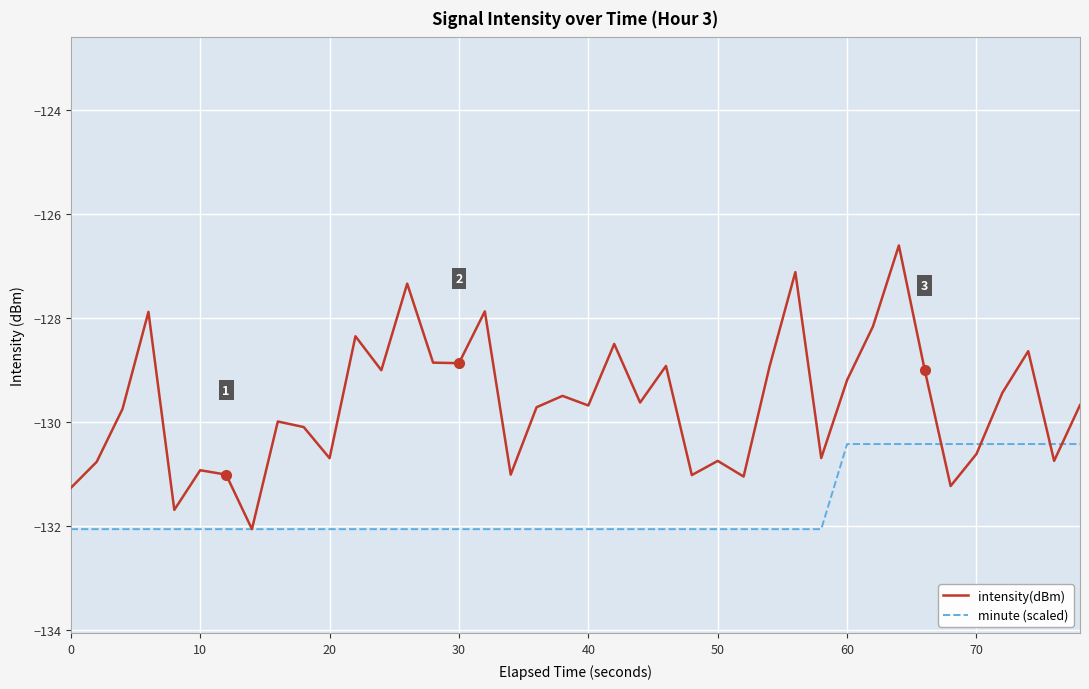

Rank the series by their maximum value, from highest to lowest.

intensity(dBm), minute (scaled)